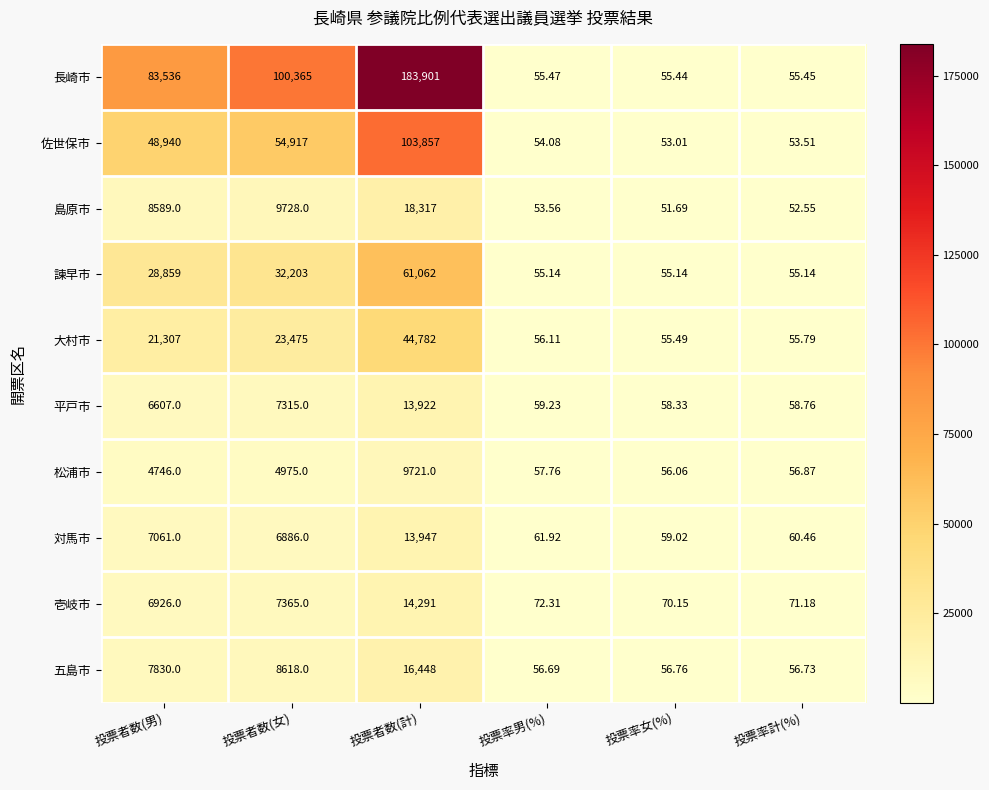

What is the maximum value shown in the chart?

183901.0